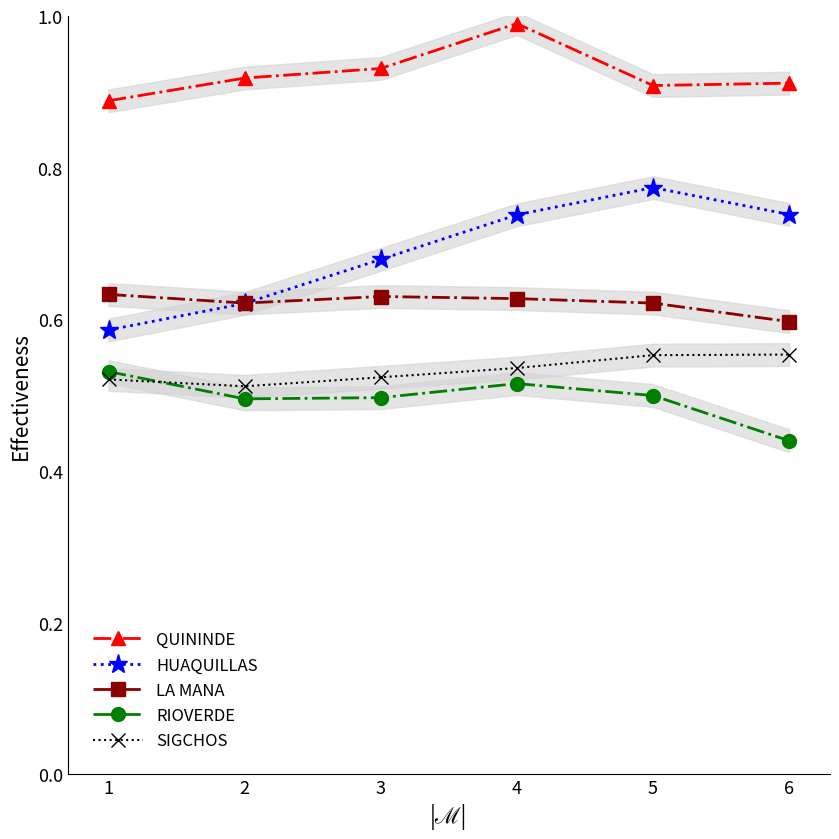

How many data points does each series have?

6